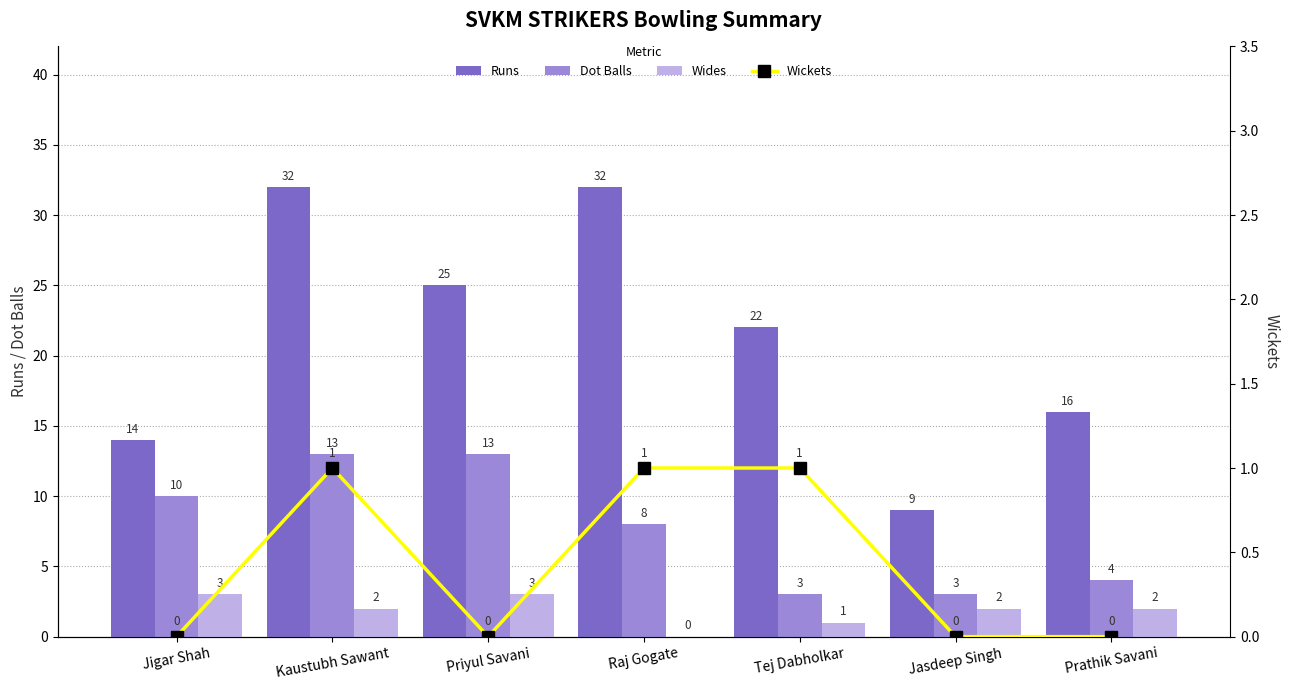

What is the average value of the Runs series?

21